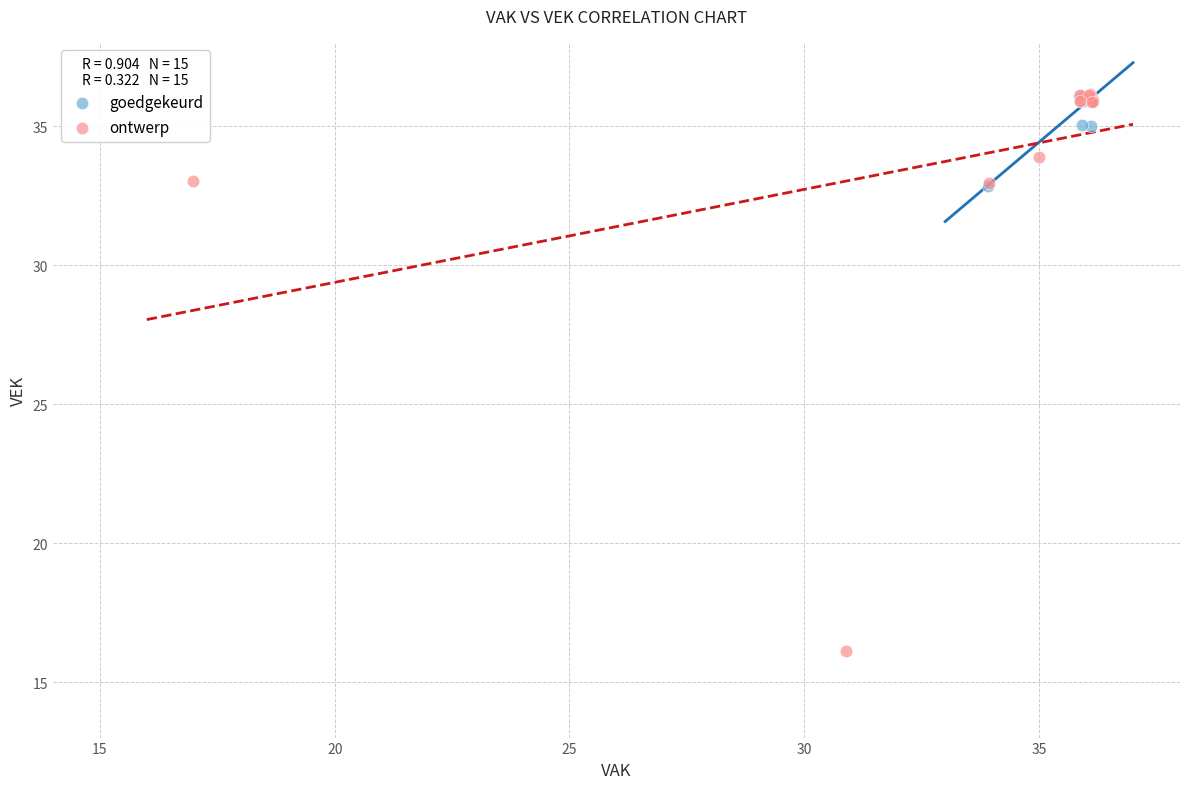

Which series contains the lowest Y value?

ontwerp